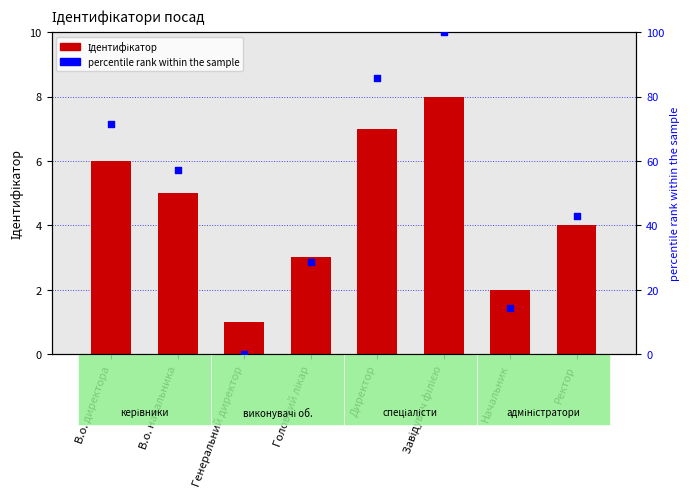

Is the value of percentile rank within the sample at Головний лікар greater than the value of Ідентифікатор at Головний лікар?

Yes